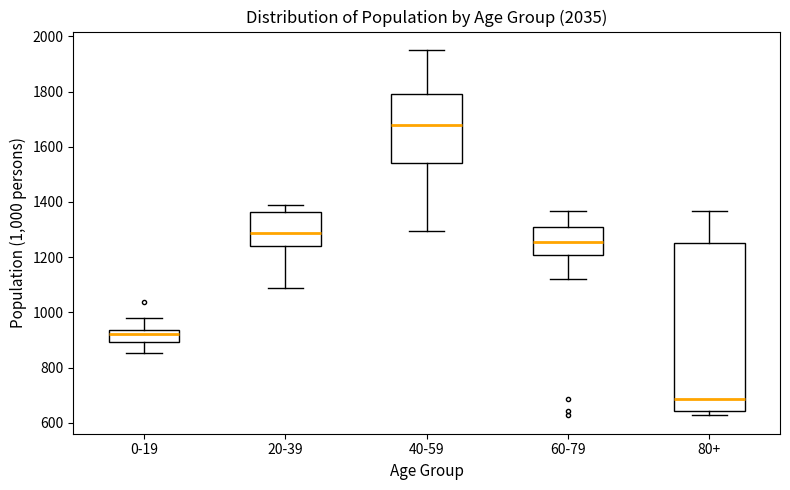

Reading left to right, transcribe this box plot: for each box, give where its median line is, the range the box spans, and where its two whiskers end, as read against the y-axis. The values are not printed on the chart, so give them approximately, as read against the axis.

0-19: median 920, box 900 to 940, whiskers 860 to 980
20-39: median 1280, box 1240 to 1360, whiskers 1080 to 1380
40-59: median 1680, box 1540 to 1800, whiskers 1300 to 1960
60-79: median 1260, box 1200 to 1300, whiskers 1120 to 1360
80+: median 680, box 640 to 1260, whiskers 620 to 1360